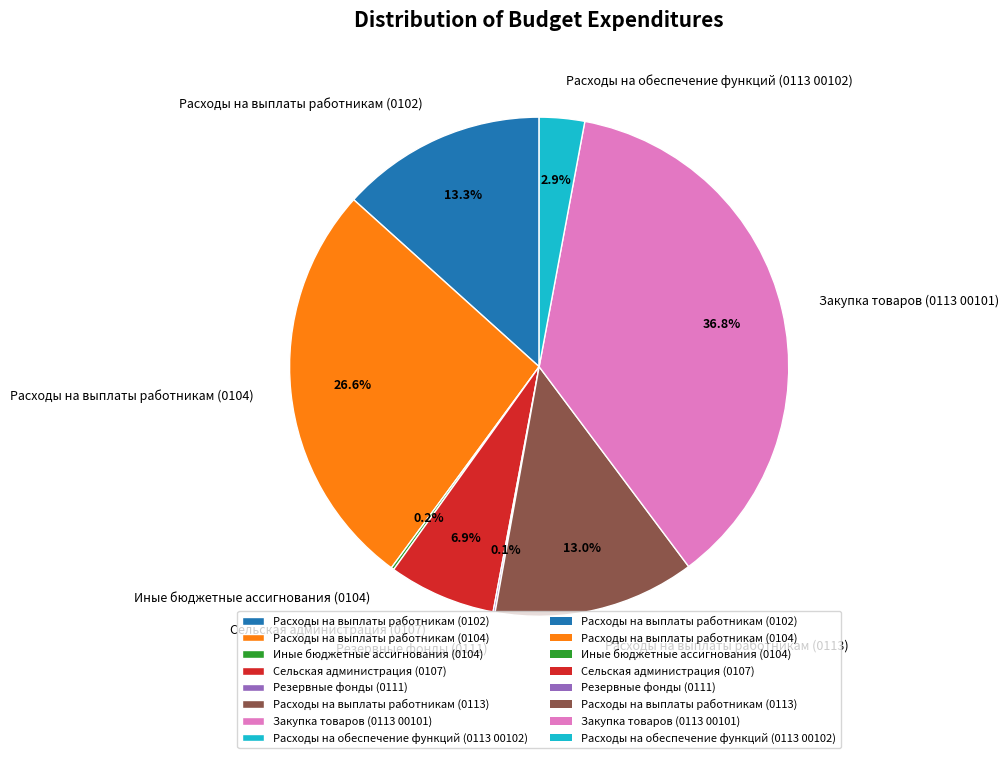

The Закупка товаров (0113 00101) slice represents 37% of the pie. True or false?

True